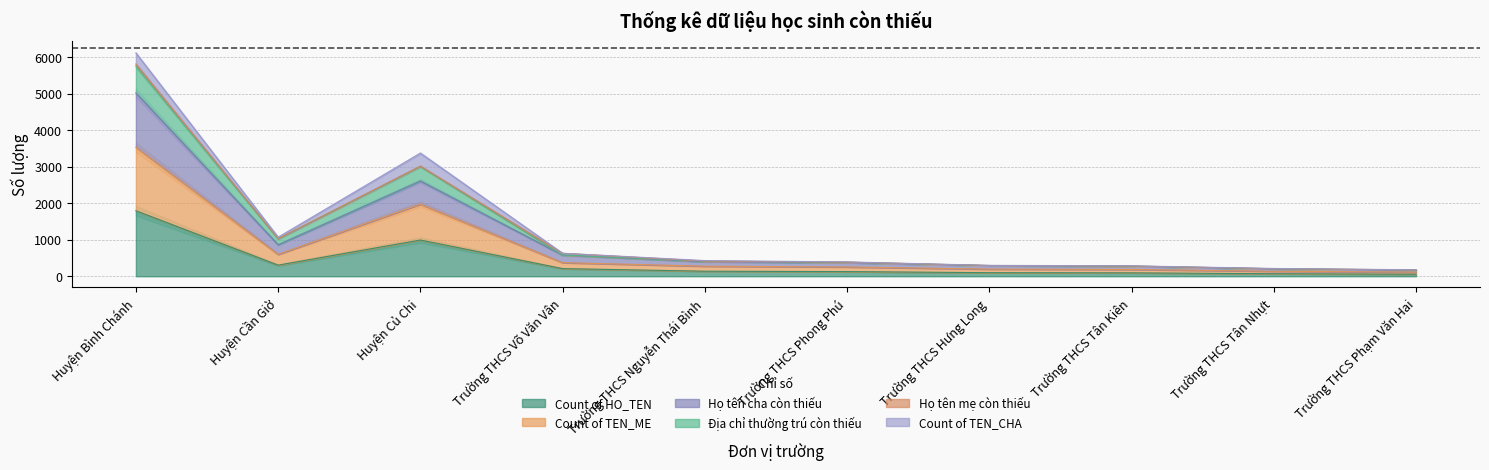

Where is Địa chỉ thường trú còn thiếu nearest to the value 3144?

Huyện Củ Chi